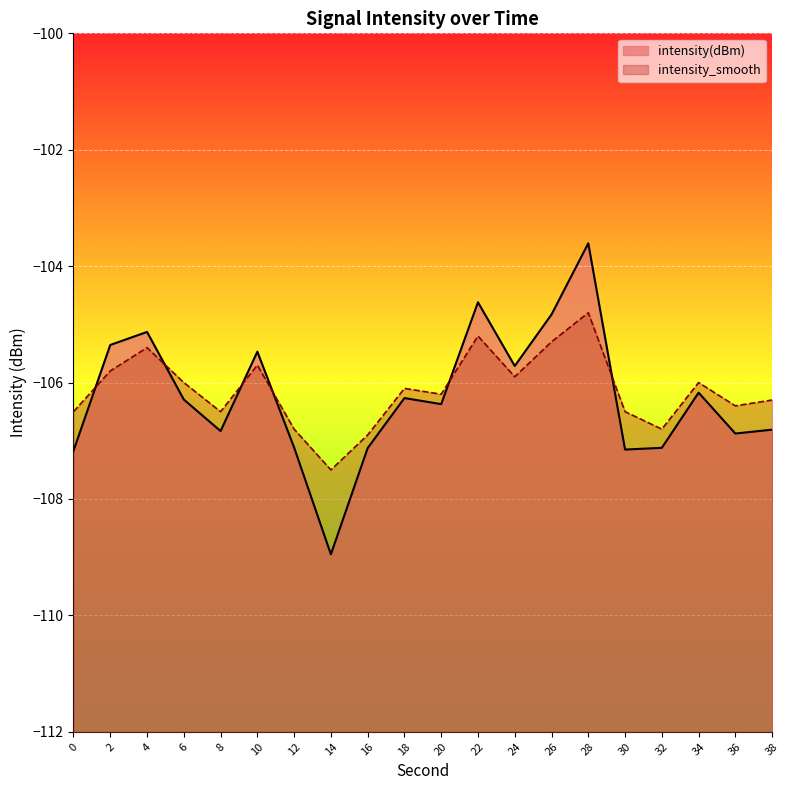

How many lines are shown in the chart?

2